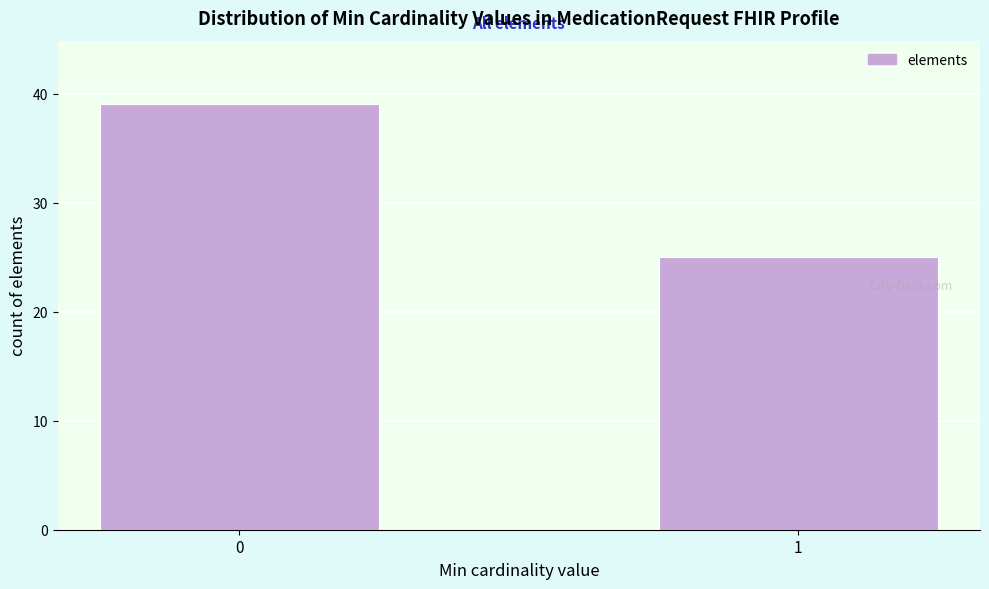

Reading left to right, list all the values displayed in this chart.

0=39	1=25